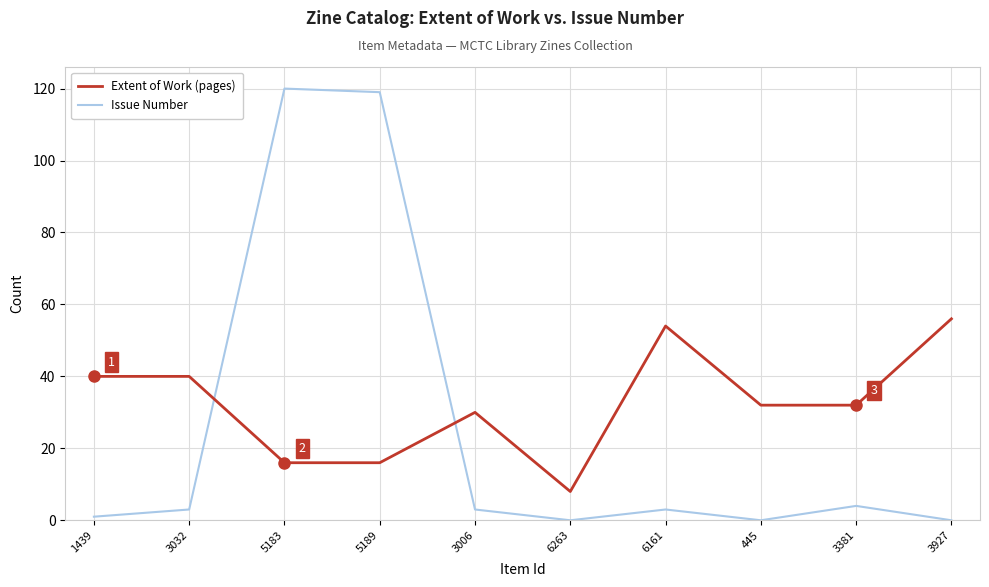

What is the sum of all Extent of Work (pages) values?

324